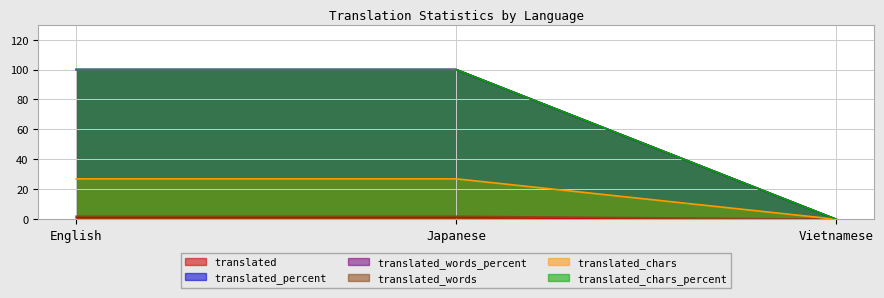

Does the chart display data point markers on the line(s)?

No